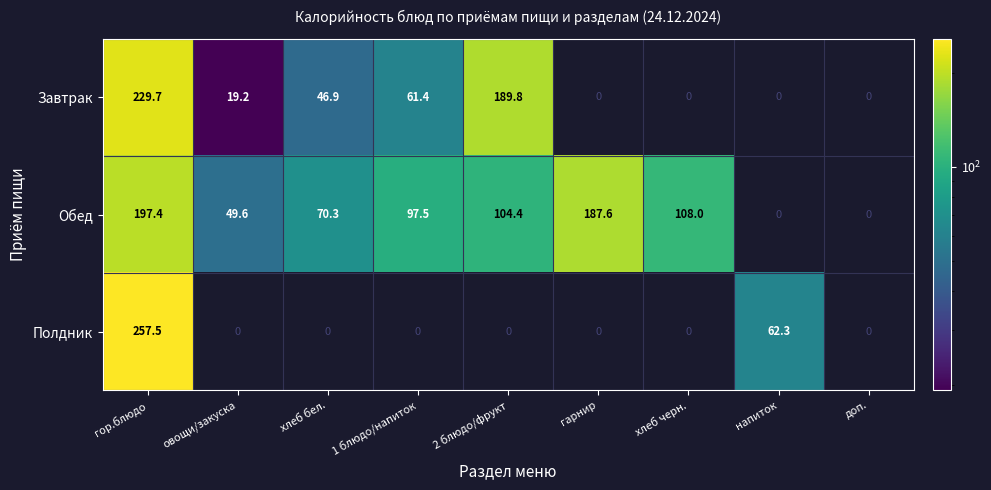

Rank the series at 2 блюдо/фрукт from highest to lowest value.

Завтрак, Обед, Полдник